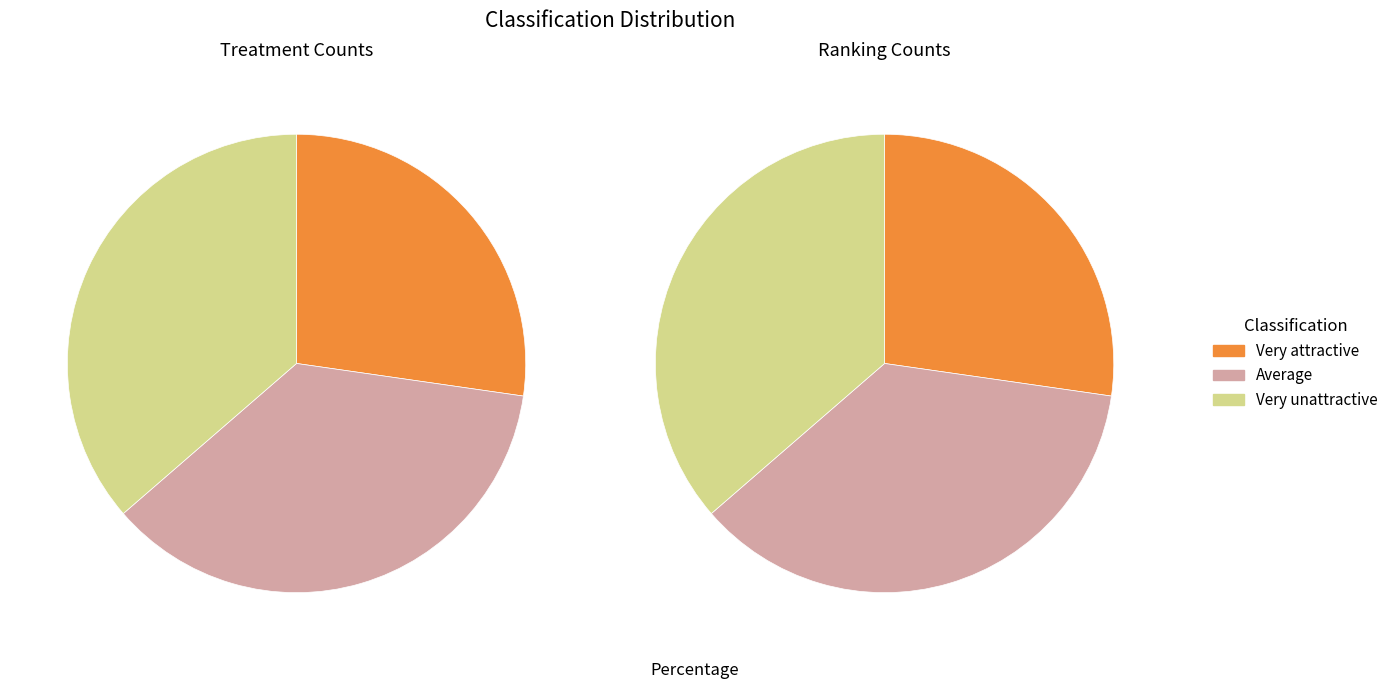

Rank the categories by value from lowest to highest.

Very attractive, Average, Very unattractive